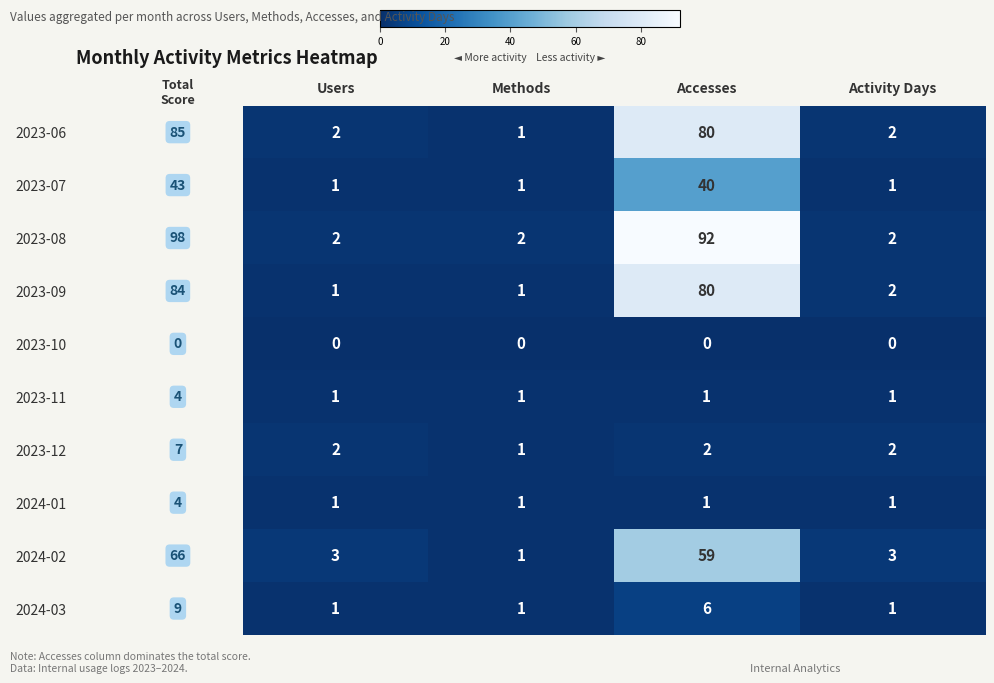

What is the greatest value displayed?

92